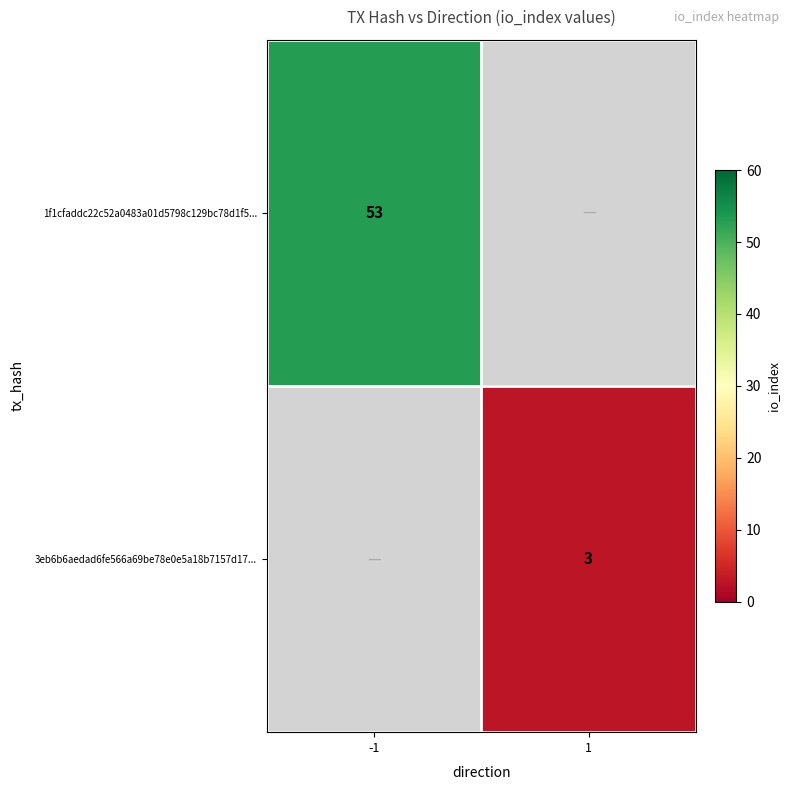

The 1f1cfaddc22c52a0483a01d5798c129bc78d1f5... series shows 91 at -1. True or false?

False